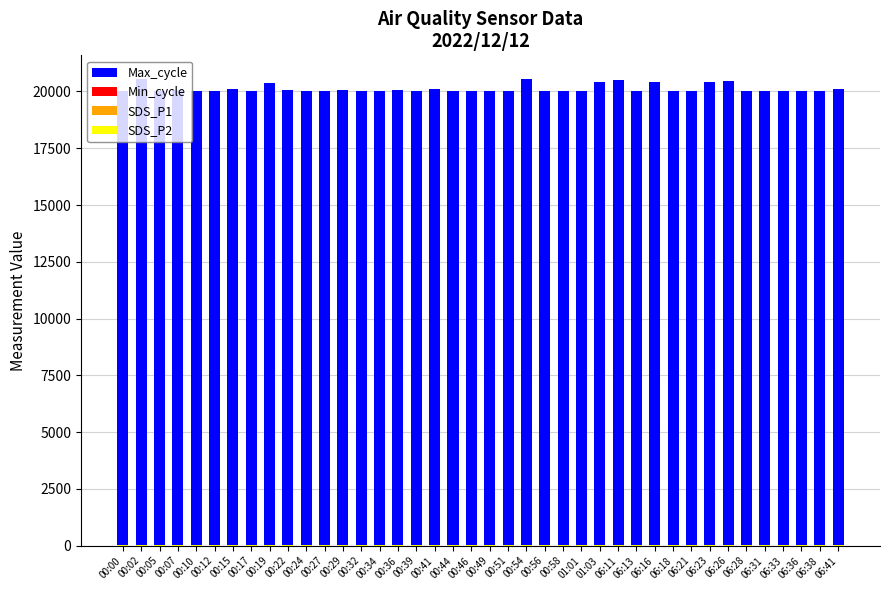

At which category does the chart reach its minimum across all series?

00:44